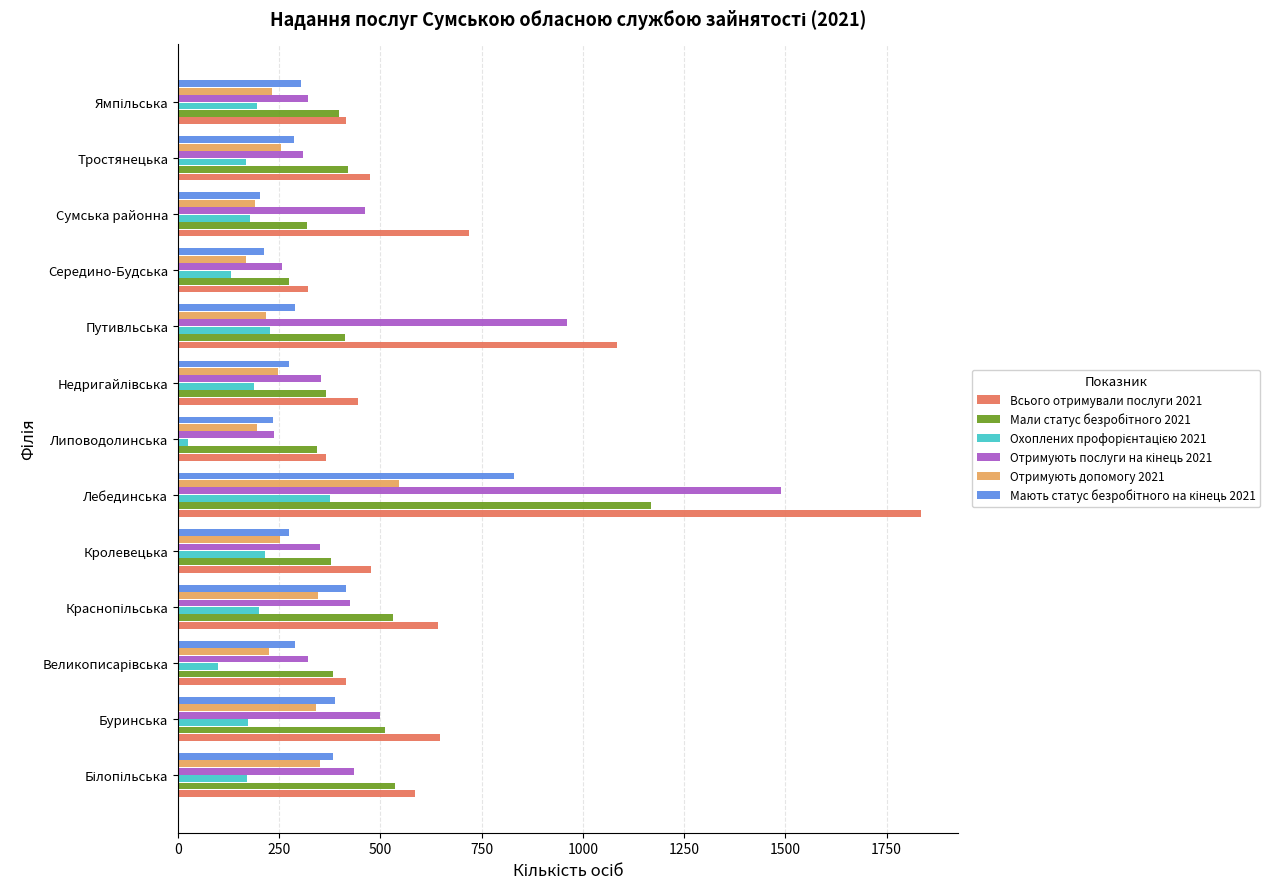

What is the sum of all Всього отримували послуги 2021 values?

8426